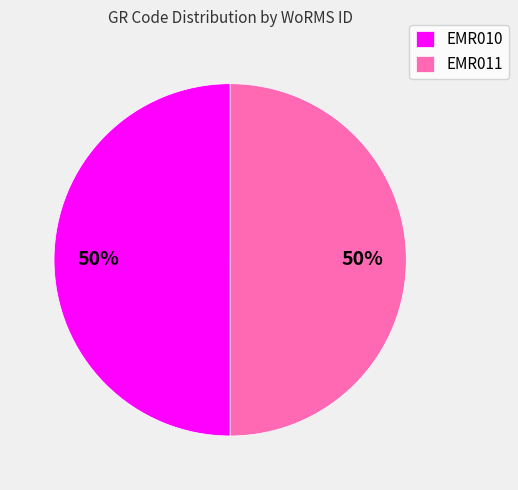

To the nearest percent, what percentage of the pie is EMR010?

50%